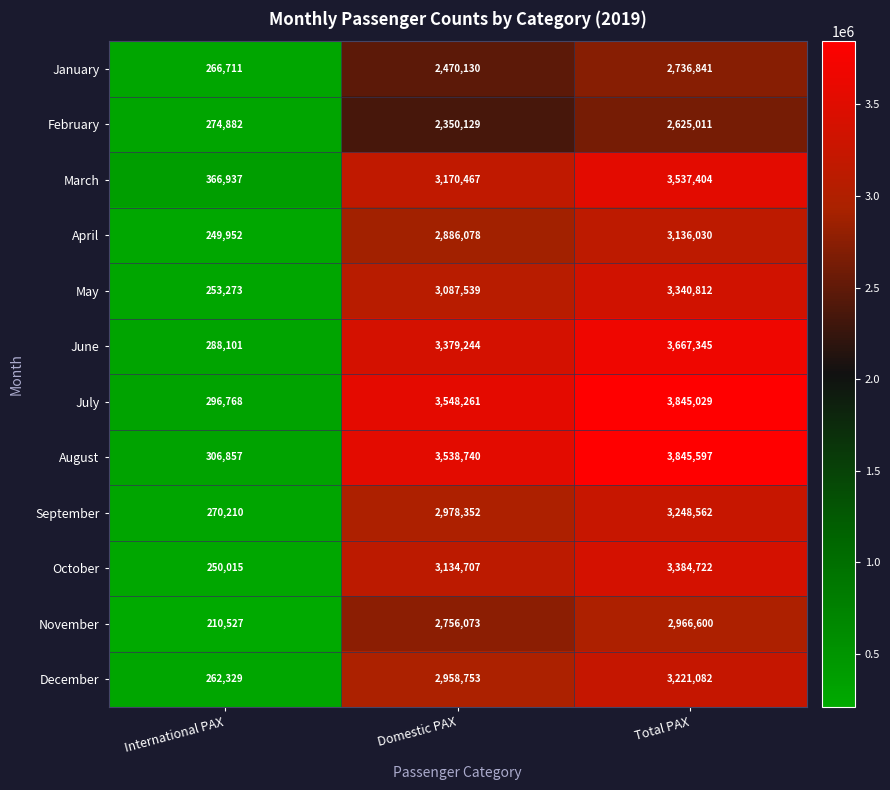

What is the spread (max minus min) of values at Total PAX?

1220586